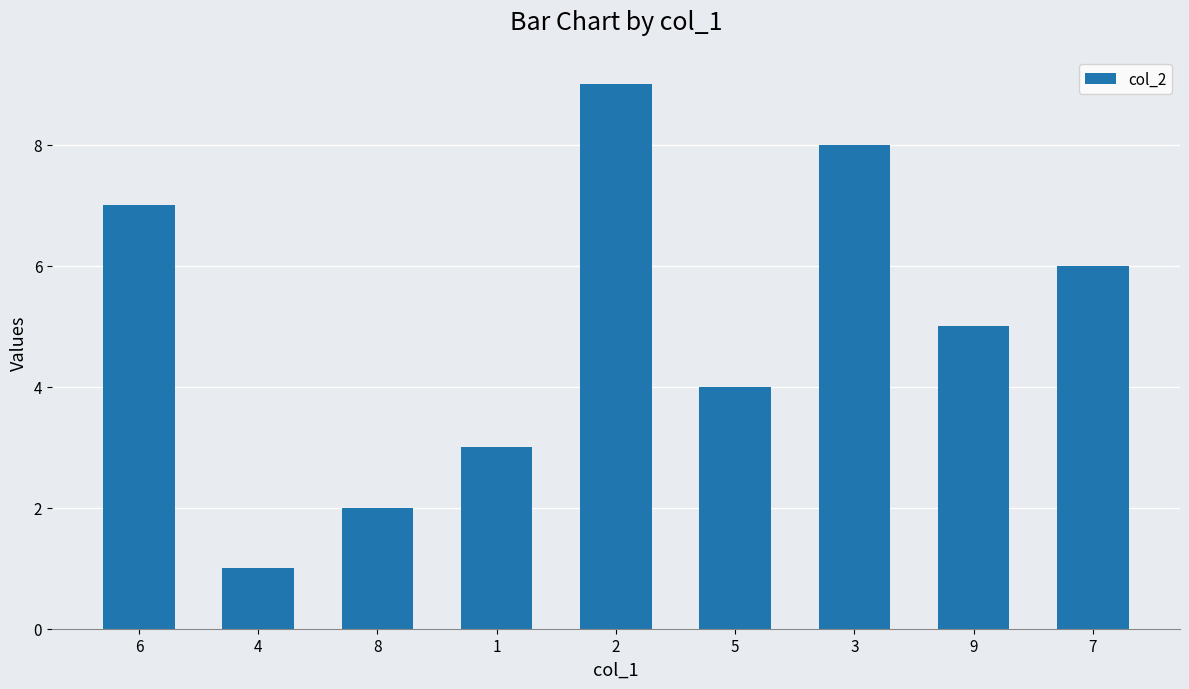

Reading right to left, extract all data points from this chart.

7=6	9=5	3=8	5=4	2=9	1=3	8=2	4=1	6=7